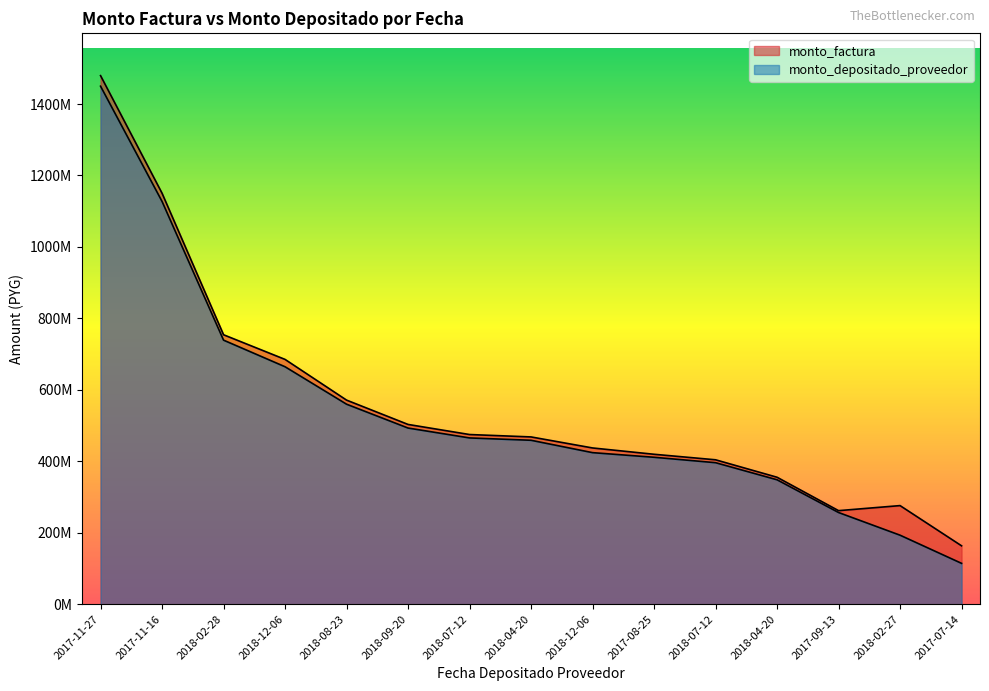

True or false: monto_factura and monto_depositado_proveedor intersect in this chart.

False